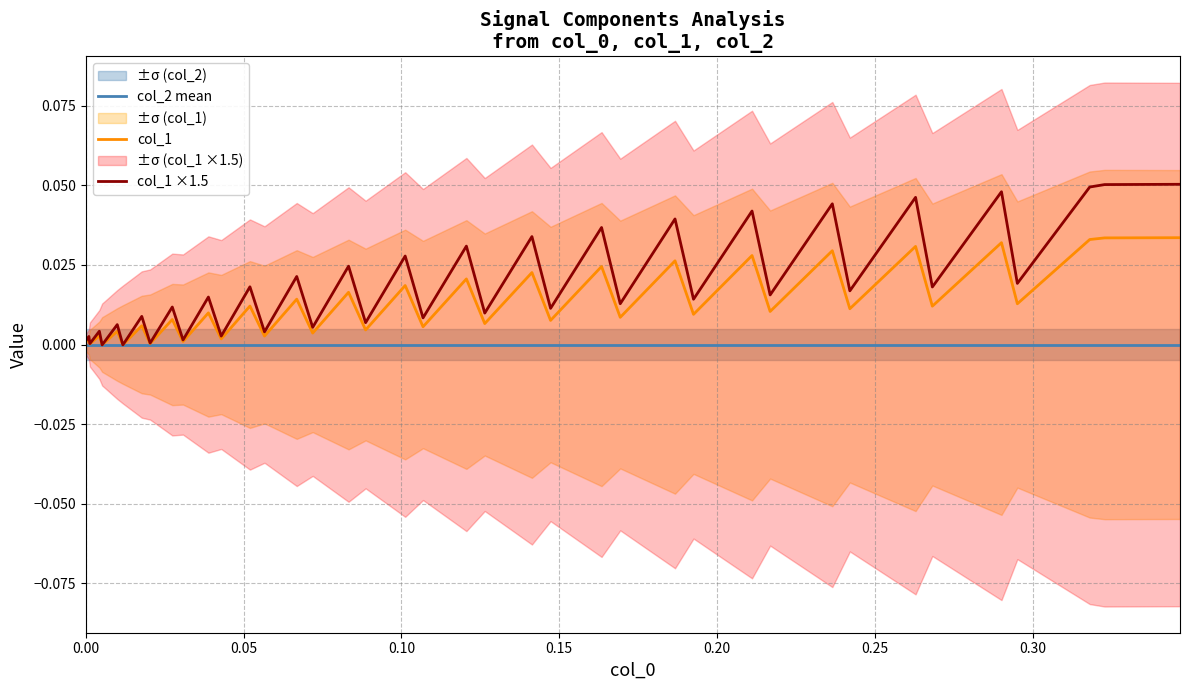

How many lines are shown in the chart?

3